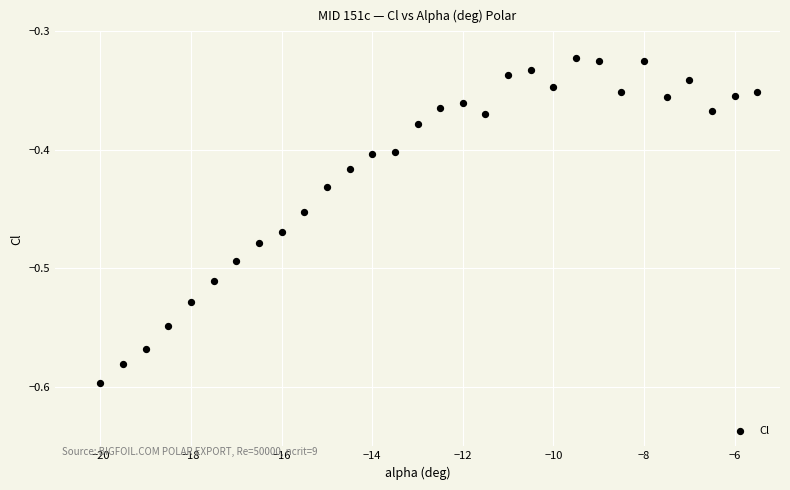

What is the range of Y values (max minus min)?

0.3